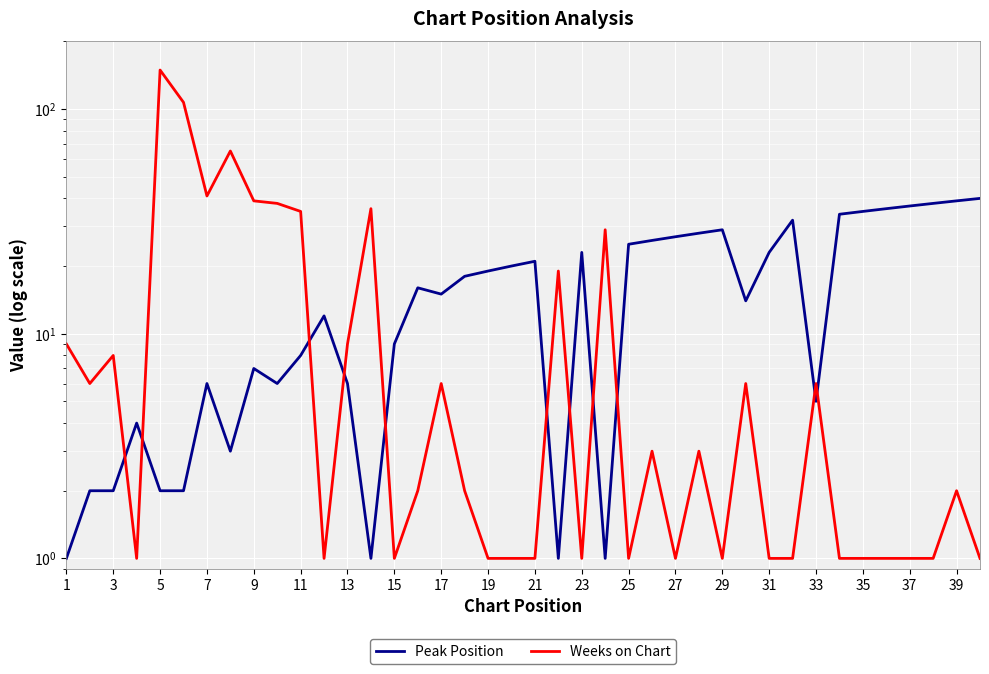

Is the value of Weeks on Chart at 23 greater than the value of Peak Position at 26?

No